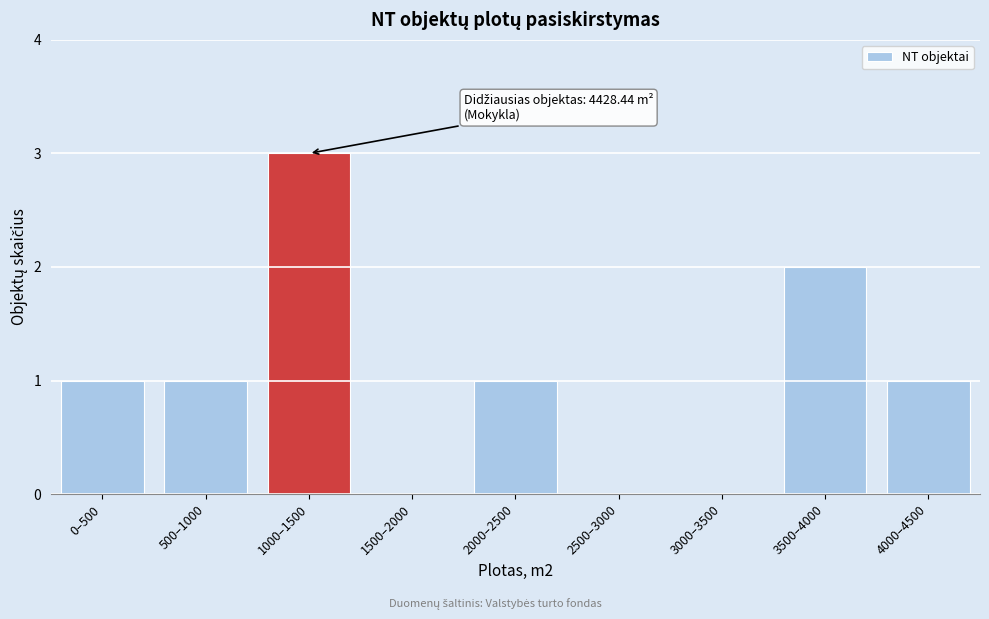

Reading left to right, extract all data points from this chart.

0–500=1	500–1000=1	1000–1500=3	1500–2000=0	2000–2500=1	2500–3000=0	3000–3500=0	3500–4000=2	4000–4500=1